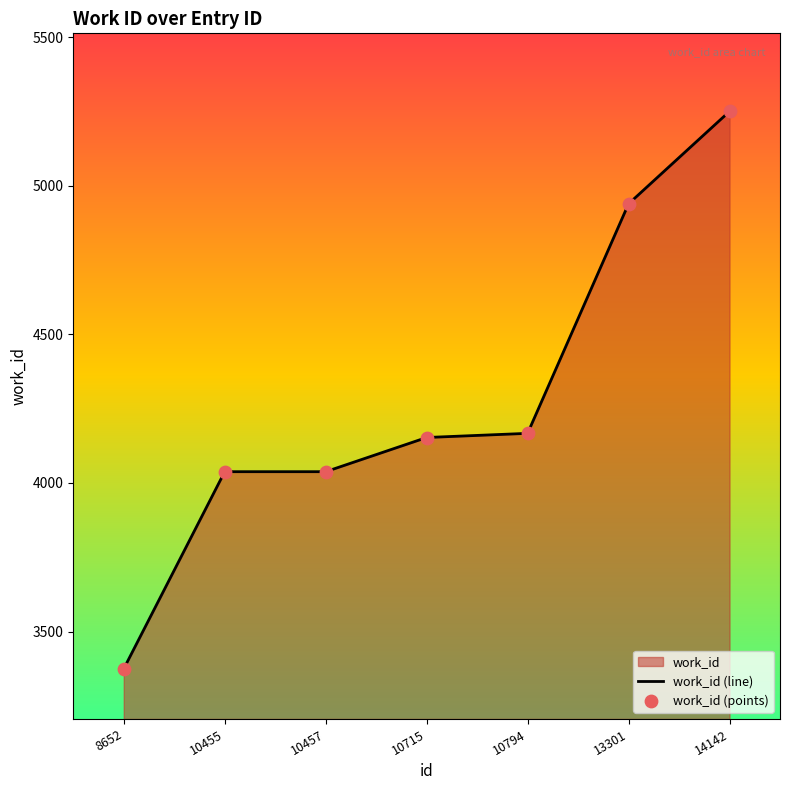

Which series has the largest total across all categories?

work_id (line)